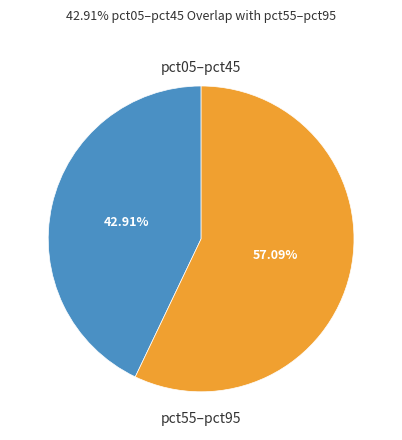

To the nearest percent, what is the difference between the largest and smallest slice percentages?

14%